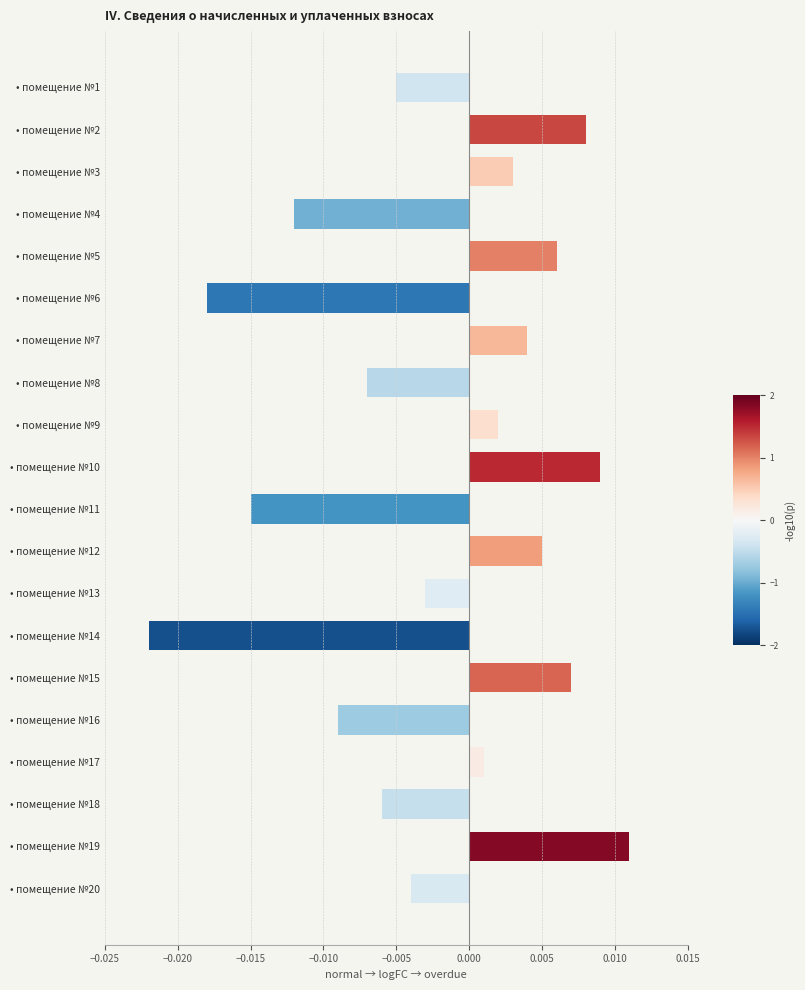

List the labels in order of value, largest first.

• помещение №19, • помещение №10, • помещение №2, • помещение №15, • помещение №5, • помещение №12, • помещение №7, • помещение №3, • помещение №9, • помещение №17, • помещение №13, • помещение №20, • помещение №1, • помещение №18, • помещение №8, • помещение №16, • помещение №4, • помещение №11, • помещение №6, • помещение №14